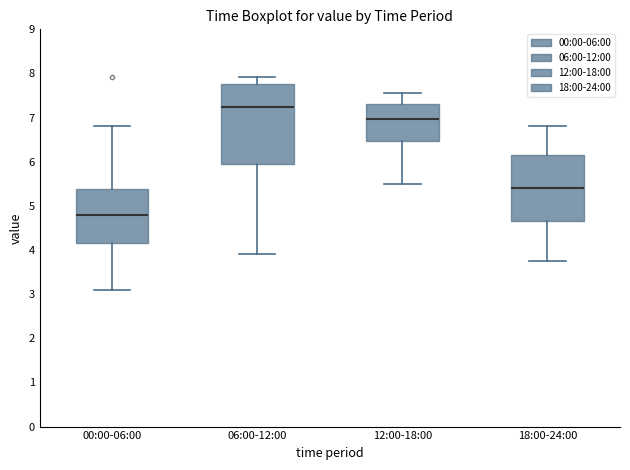

Reading left to right, transcribe this box plot: for each box, give where its median line is, the range the box spans, and where its two whiskers end, as read against the y-axis. The values are not printed on the chart, so give them approximately, as read against the axis.

00:00-06:00: median 4.8, box 4.2 to 5.4, whiskers 3.1 to 6.8
06:00-12:00: median 7.3, box 6.0 to 7.8, whiskers 3.9 to 7.9
12:00-18:00: median 7.0, box 6.5 to 7.3, whiskers 5.5 to 7.6
18:00-24:00: median 5.4, box 4.7 to 6.2, whiskers 3.8 to 6.8